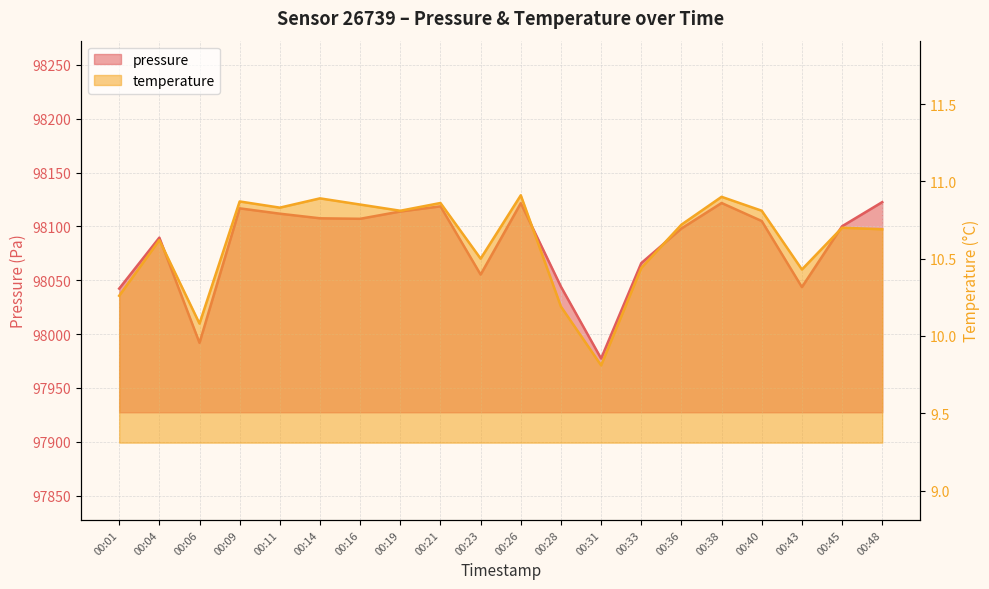

What is the difference between the temperature values at 00:43 and 00:23?

0.1